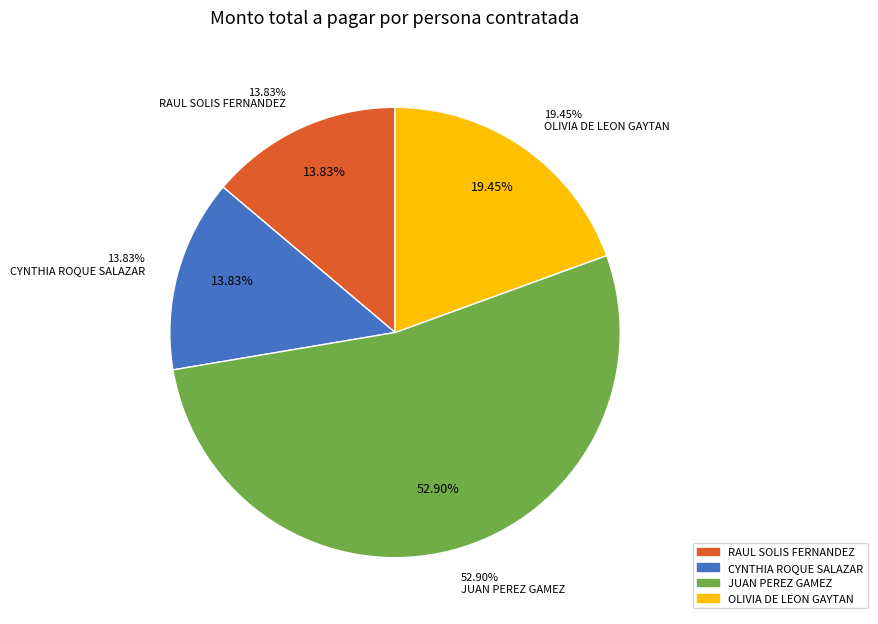

Is JUAN CALIXTO PEREZ GAMEZ (1) the majority of the pie?

No